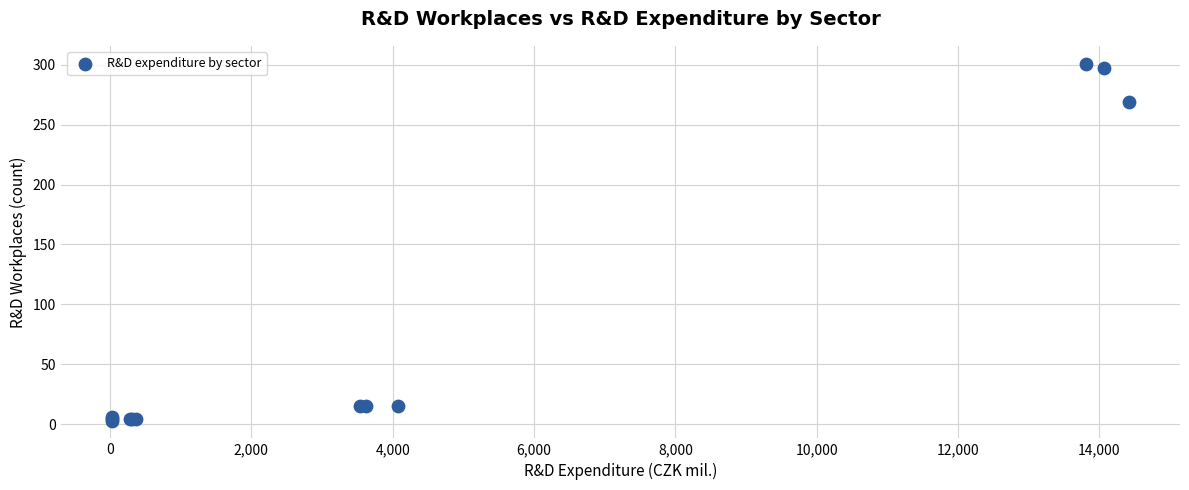

What Y value in the scatter plot is closest to 152?

269